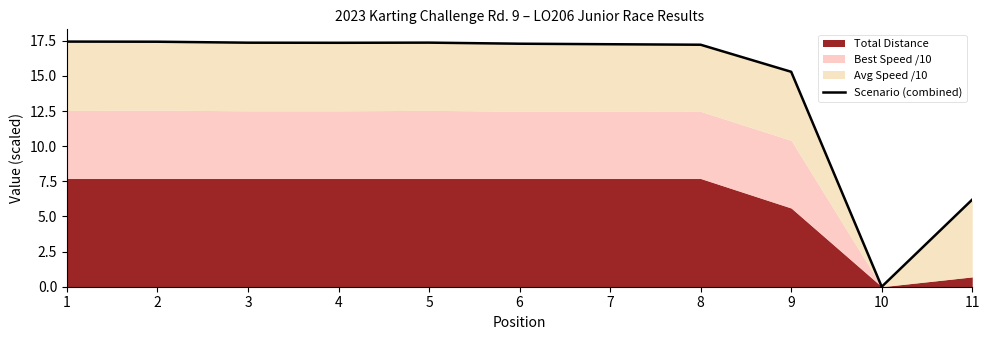

The chart shows a value of 17.3 at 7. True or false?

True